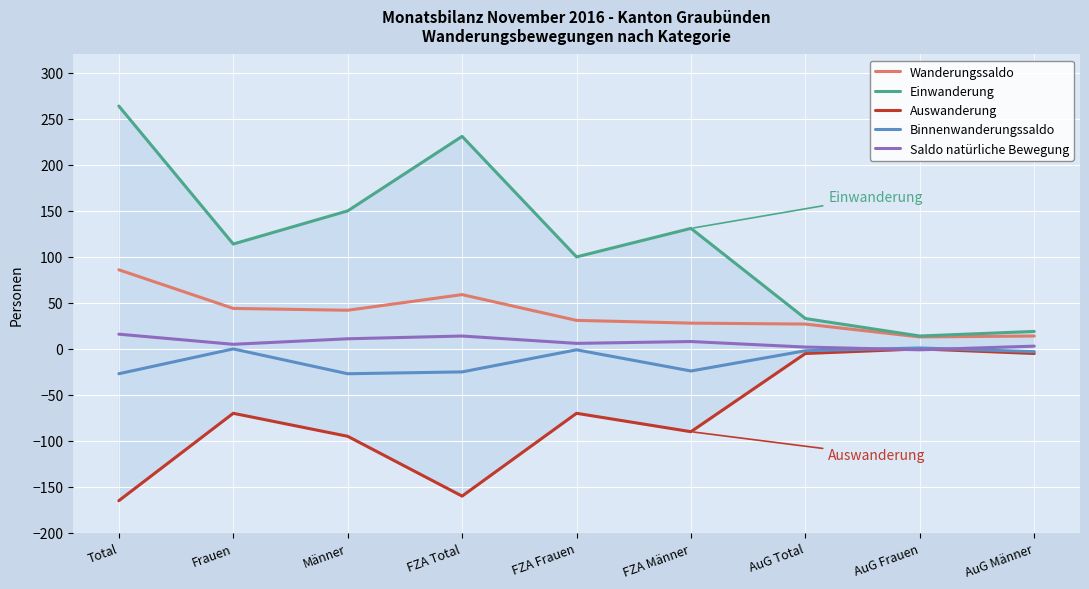

Is it true that Binnenwanderungssaldo equals 17 at Frauen?

False